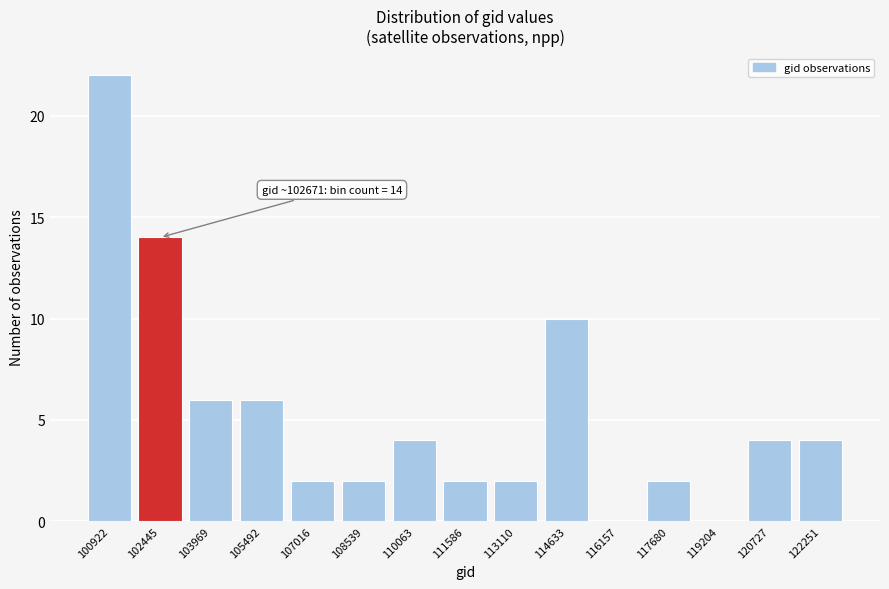

Reading left to right, what are all the values shown in this chart?

100922=22	102445=14	103969=6	105492=6	107016=2	108539=2	110063=4	111586=2	113110=2	114633=10	116157=0	117680=2	119204=0	120727=4	122251=4